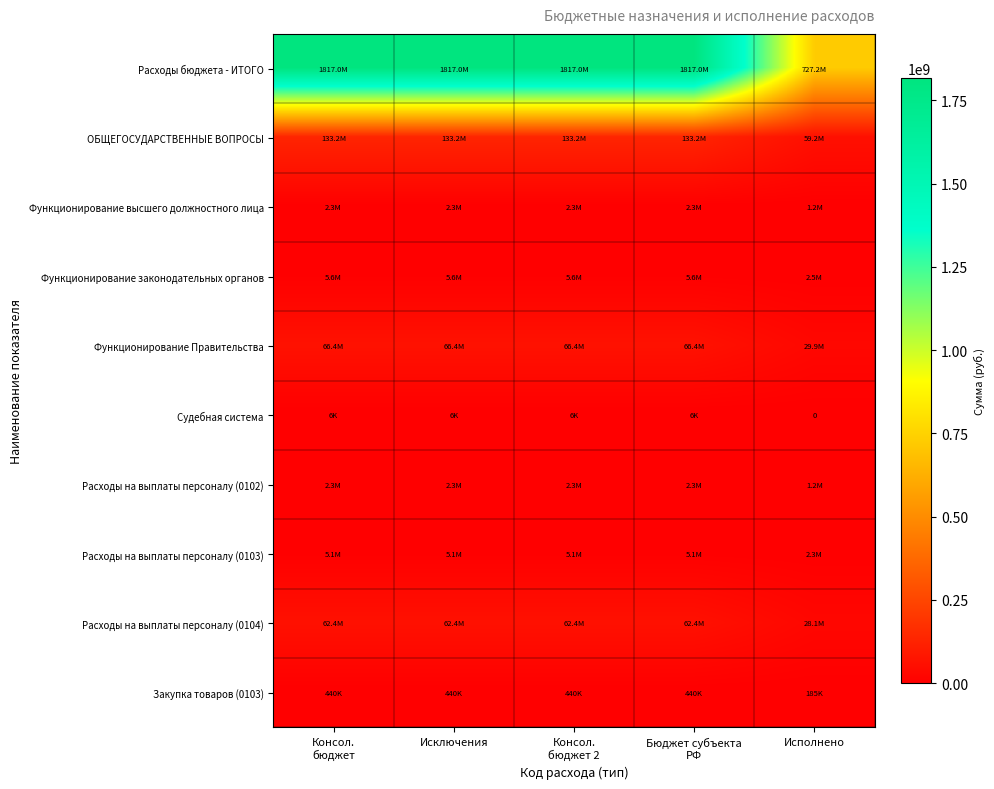

True or false: Расходы на выплаты персоналу (0104) has a value of 18527452.1 at Консол. бюджет.

False